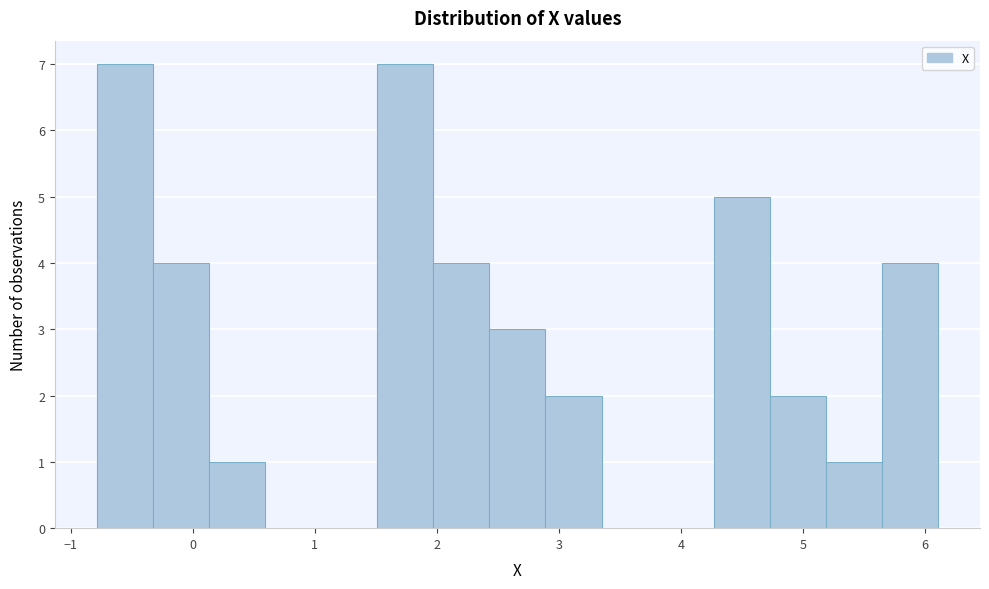

How tall is the bar that spans 0.1 to 0.6 on the x-axis? Neither the bar edges nor the heights are printed on the chart, so give them approximately, as read against the axes.

1